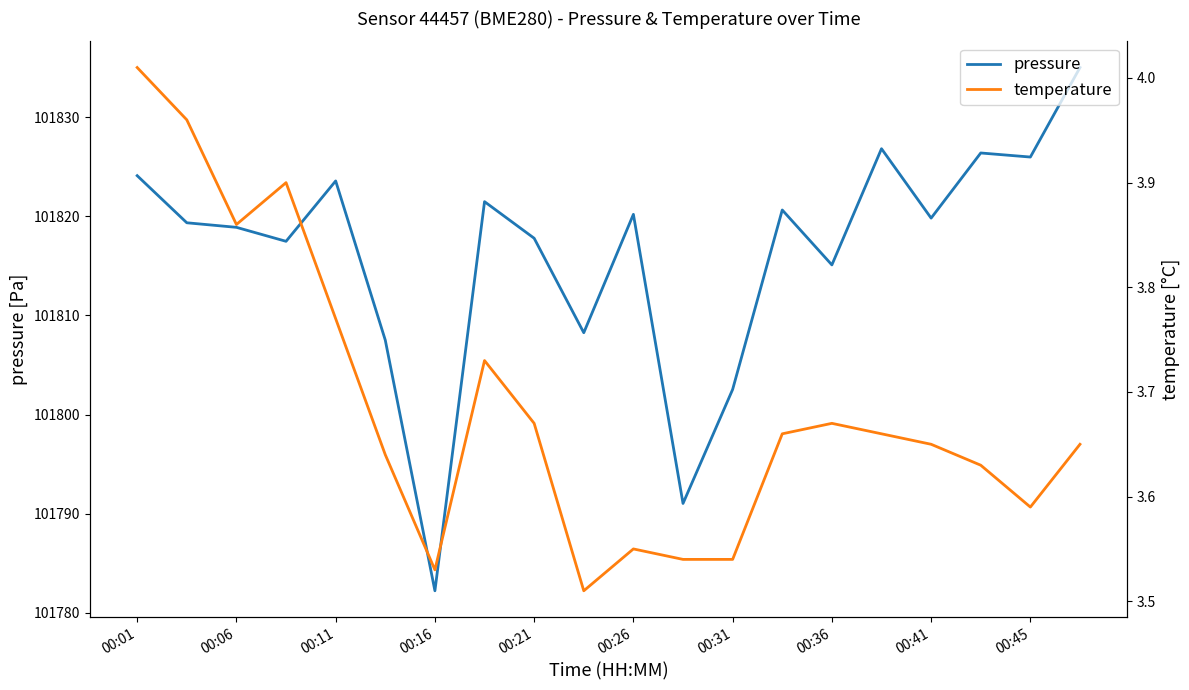

Is this an area chart (filled region under the line)?

No